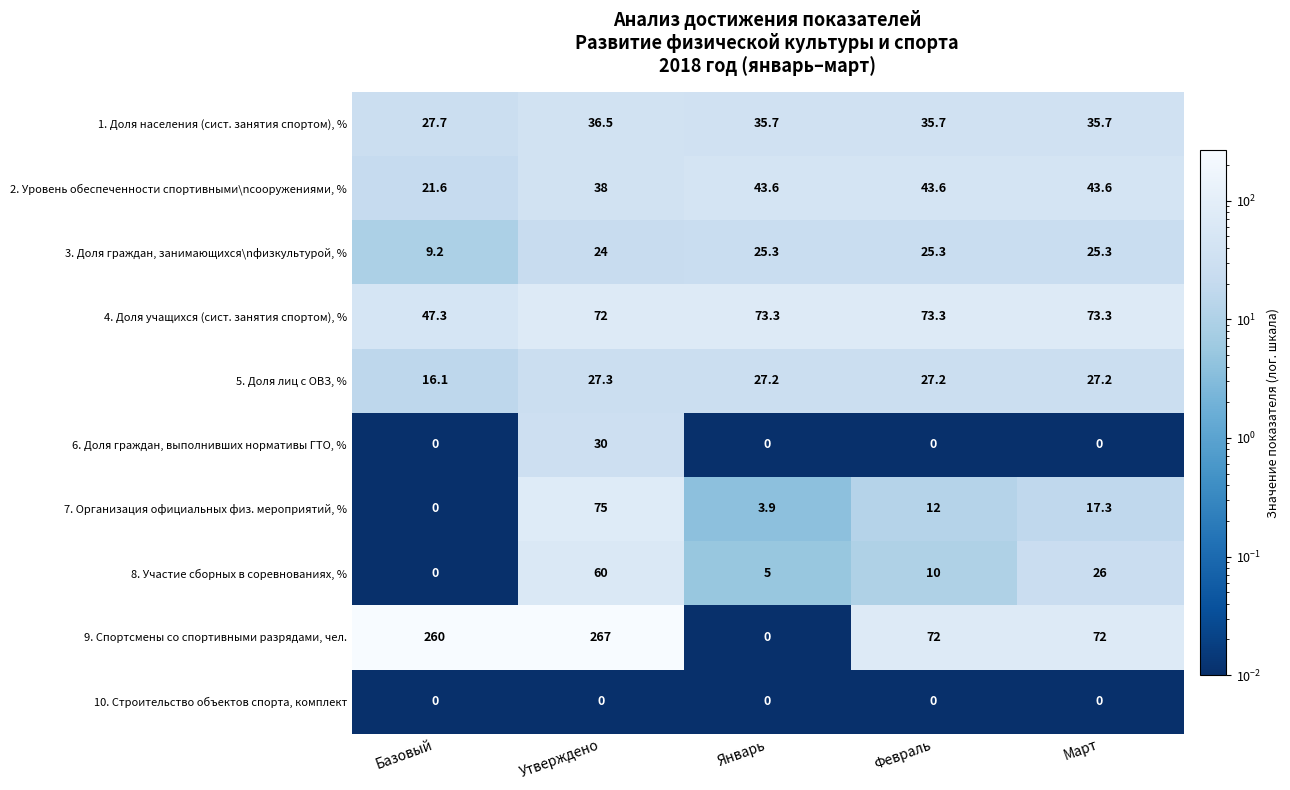

At which label does 4. Доля учащихся (сист. занятия спортом), % first exceed 73?

Январь